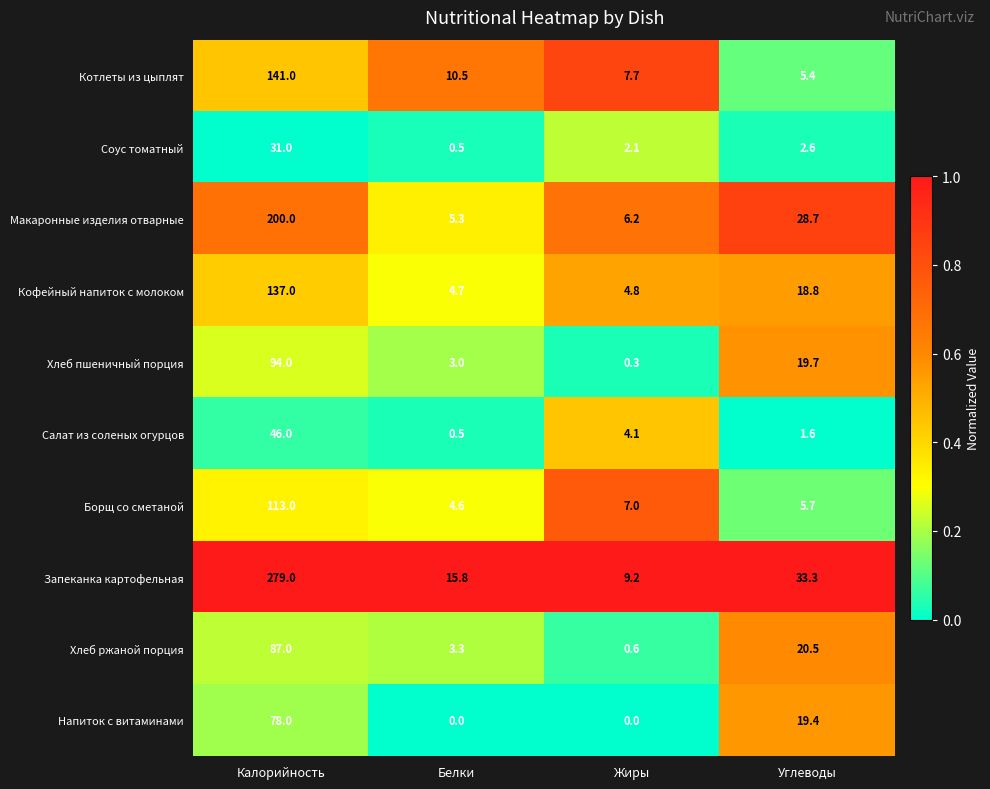

Between Калорийность and Углеводы, which series saw the biggest shift?

Запеканка картофельная